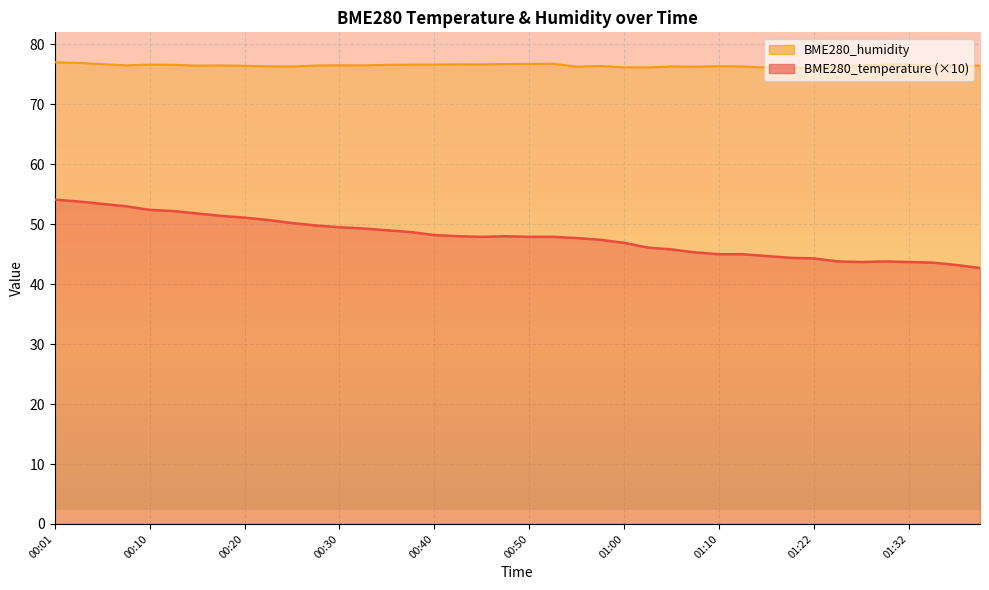

Reading left to right, what are all the values shown in this chart?

BME280_temperature: 00:01=54.1	00:03=53.8	00:06=53.4	00:08=53.0	00:10=52.4	00:13=52.2	00:15=51.8	00:18=51.4	00:20=51.1	00:23=50.7	00:25=50.2	00:28=49.8	00:30=49.5	00:32=49.3	00:35=49.0	00:37=48.7	00:40=48.2	00:42=48.0	00:45=47.9	00:48=48.0	00:50=47.9	00:53=47.9	00:55=47.7	00:58=47.4	01:00=46.9	01:02=46.1	01:05=45.8	01:07=45.3	01:10=45.0	01:13=45.0	01:15=44.7	01:19=44.4	01:22=44.3	01:24=43.8	01:27=43.7	01:30=43.8	01:32=43.7	01:35=43.6	01:38=43.2	01:41=42.7
BME280_humidity: 00:01=77.0	00:03=76.9	00:06=76.7	00:08=76.5	00:10=76.6	00:13=76.6	00:15=76.5	00:18=76.5	00:20=76.4	00:23=76.3	00:25=76.3	00:28=76.5	00:30=76.5	00:32=76.5	00:35=76.6	00:37=76.6	00:40=76.6	00:42=76.7	00:45=76.7	00:48=76.7	00:50=76.8	00:53=76.8	00:55=76.3	00:58=76.4	01:00=76.2	01:02=76.2	01:05=76.3	01:07=76.3	01:10=76.4	01:13=76.3	01:15=76.2	01:19=76.1	01:22=76.2	01:24=76.3	01:27=76.5	01:30=76.6	01:32=76.7	01:35=76.4	01:38=76.3	01:41=76.5